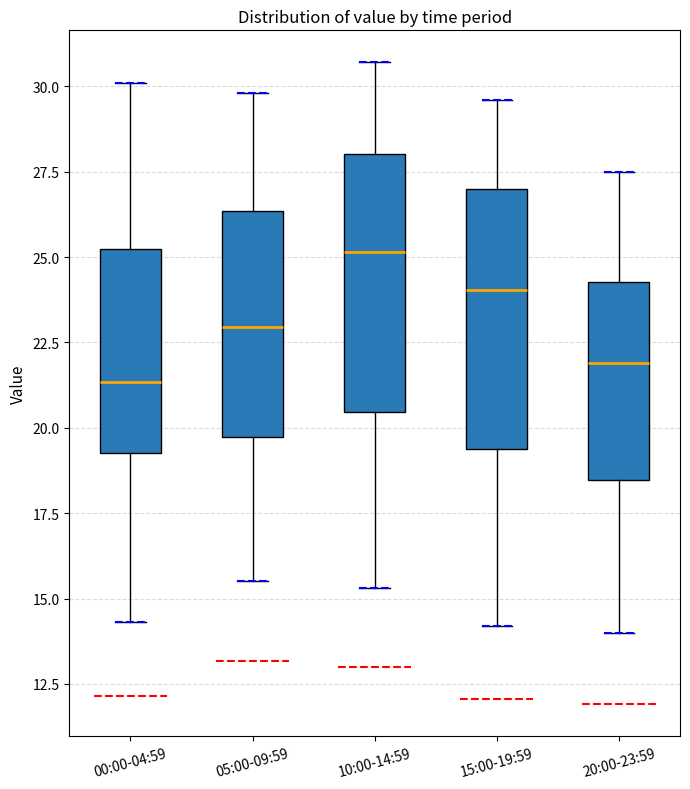

Reading left to right, read every box against the y-axis: the position of its median line, the range the box covers, and the ends of its whiskers. The values are not printed on the chart, so give them approximately, as read against the axis.

00:00-04:59: median 21.5, box 19.5 to 25.0, whiskers 14.5 to 30.0
05:00-09:59: median 23.0, box 19.5 to 26.5, whiskers 15.5 to 30.0
10:00-14:59: median 25.0, box 20.5 to 28.0, whiskers 15.5 to 30.5
15:00-19:59: median 24.0, box 19.5 to 27.0, whiskers 14.0 to 29.5
20:00-23:59: median 22.0, box 18.5 to 24.5, whiskers 14.0 to 27.5